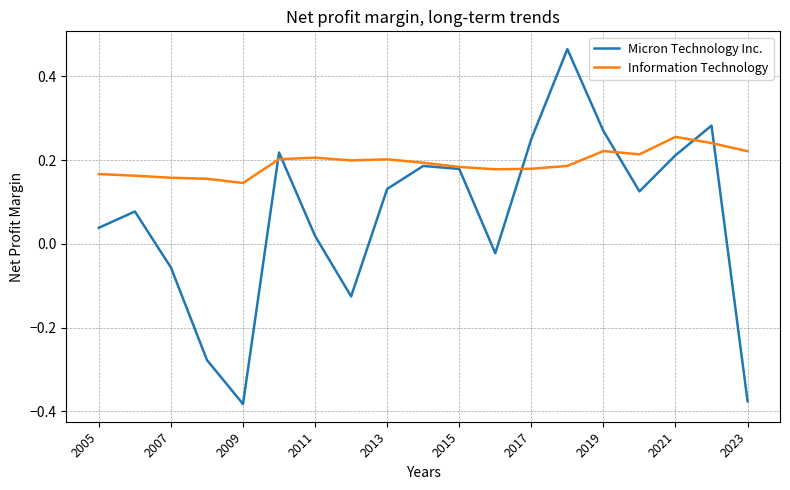

List the series in order of their peak value, highest first.

Micron Technology Inc., Information Technology